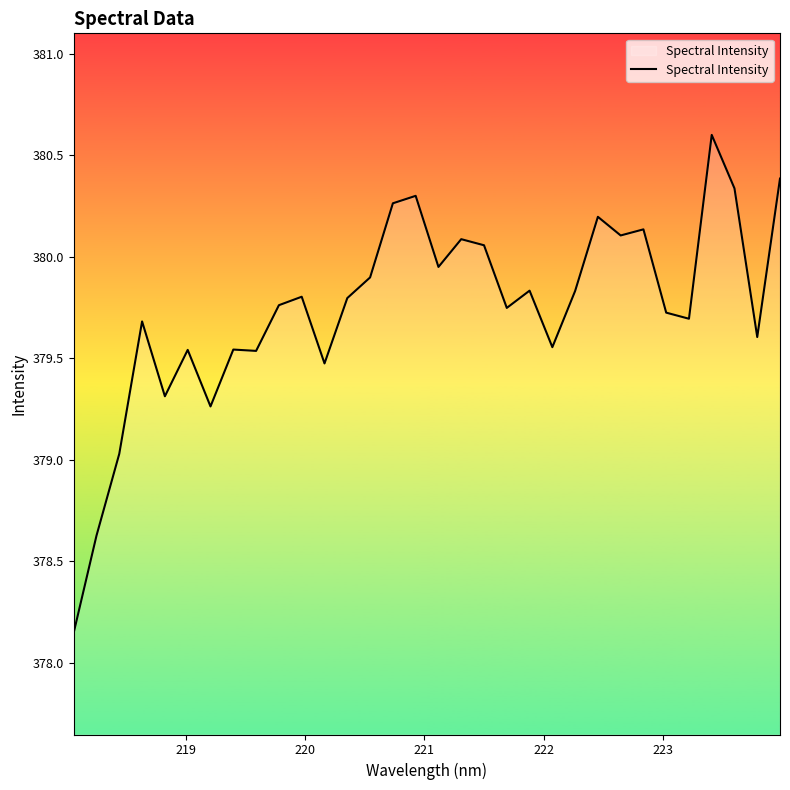

What is the difference between the maximum and minimum values?

2.5